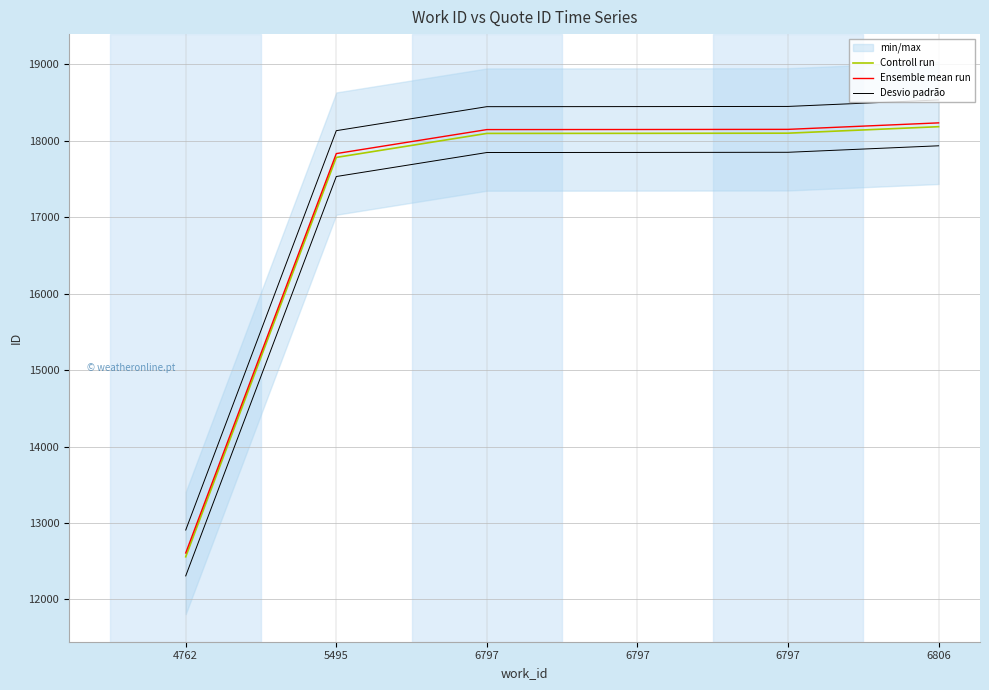

How many lines are shown in the chart?

3